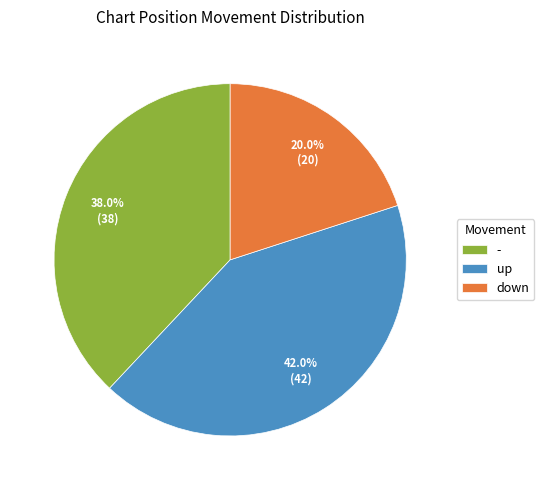

Which has a higher value, - or up?

up